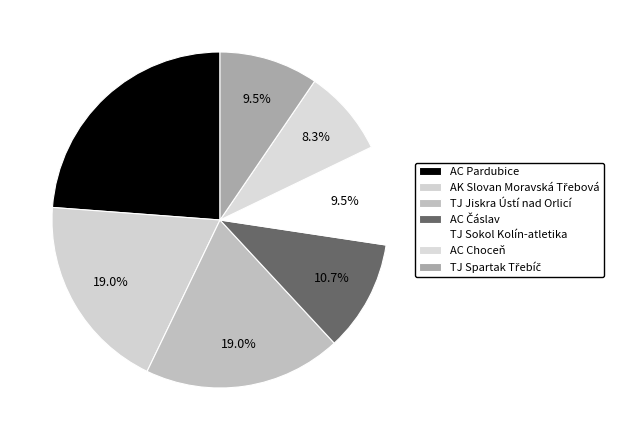

Which slice is the largest?

AC Pardubice